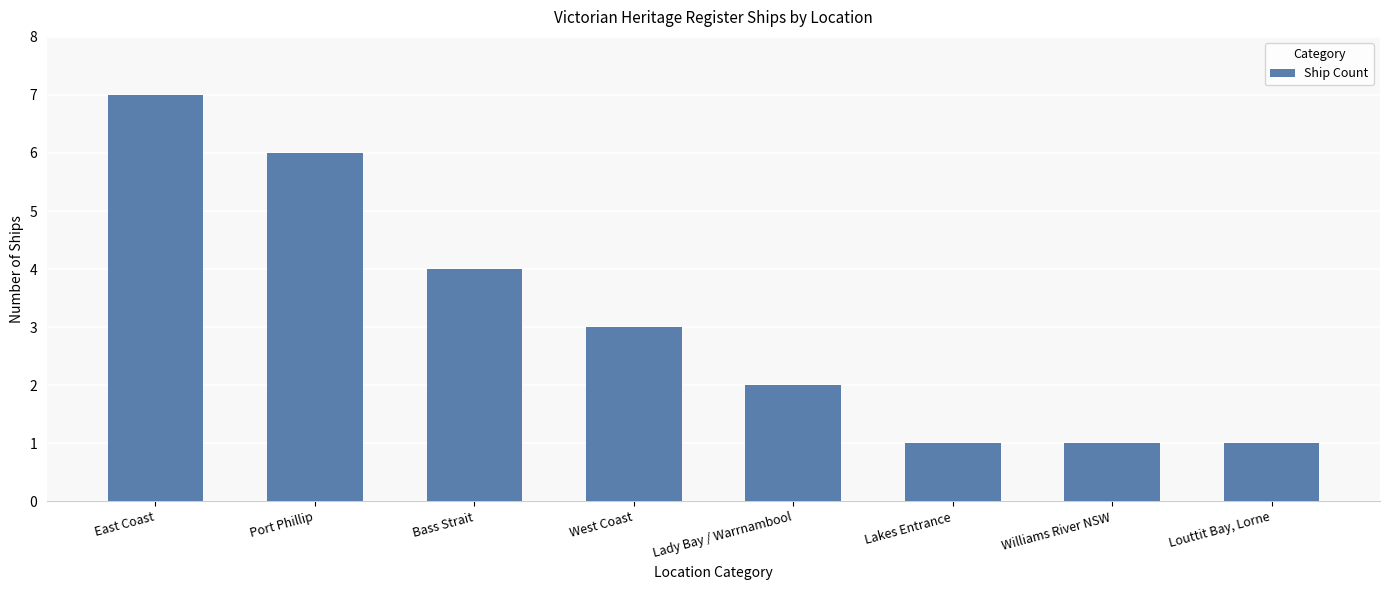

The value at East Coast is 12. True or false?

False